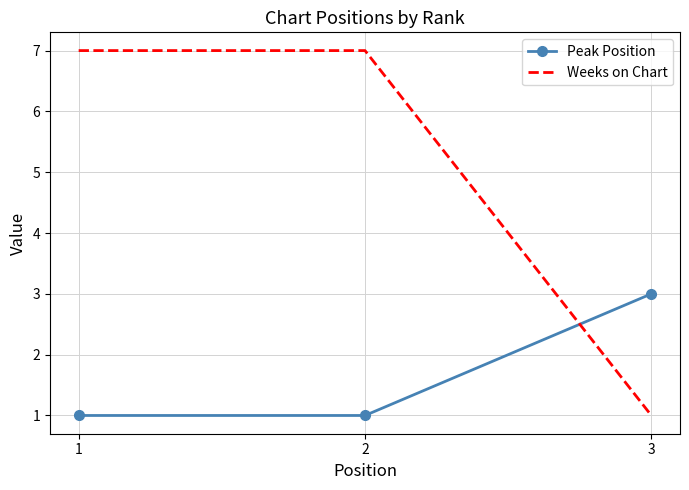

What is the spread (max minus min) of values at 2?

6